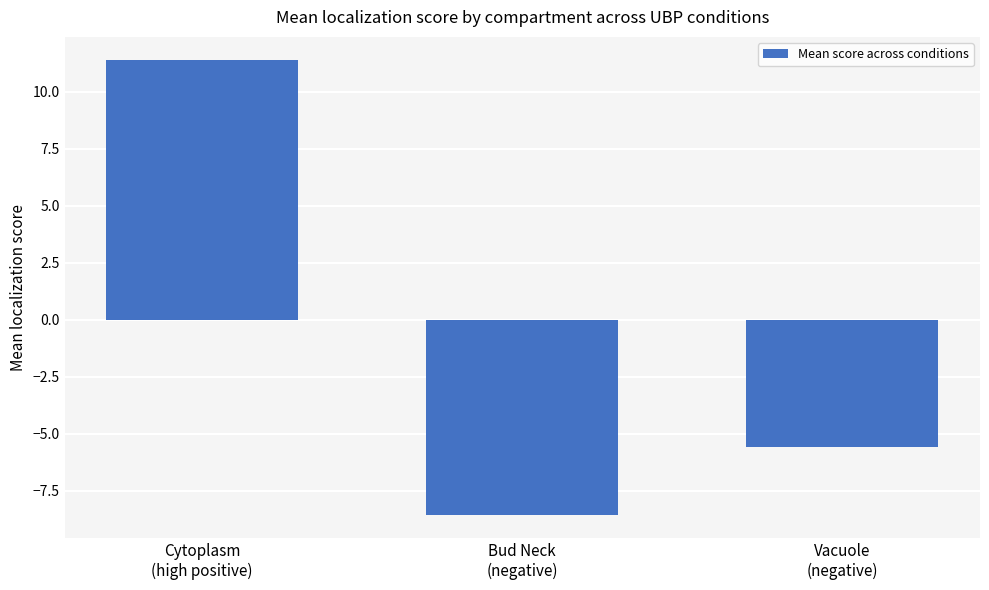

What is the value of the 3rd bar from the left?

-5.6